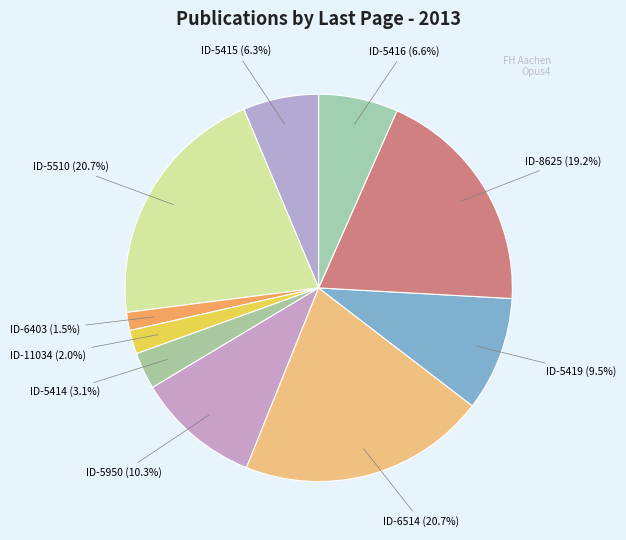

How many slices are in this pie chart?

10